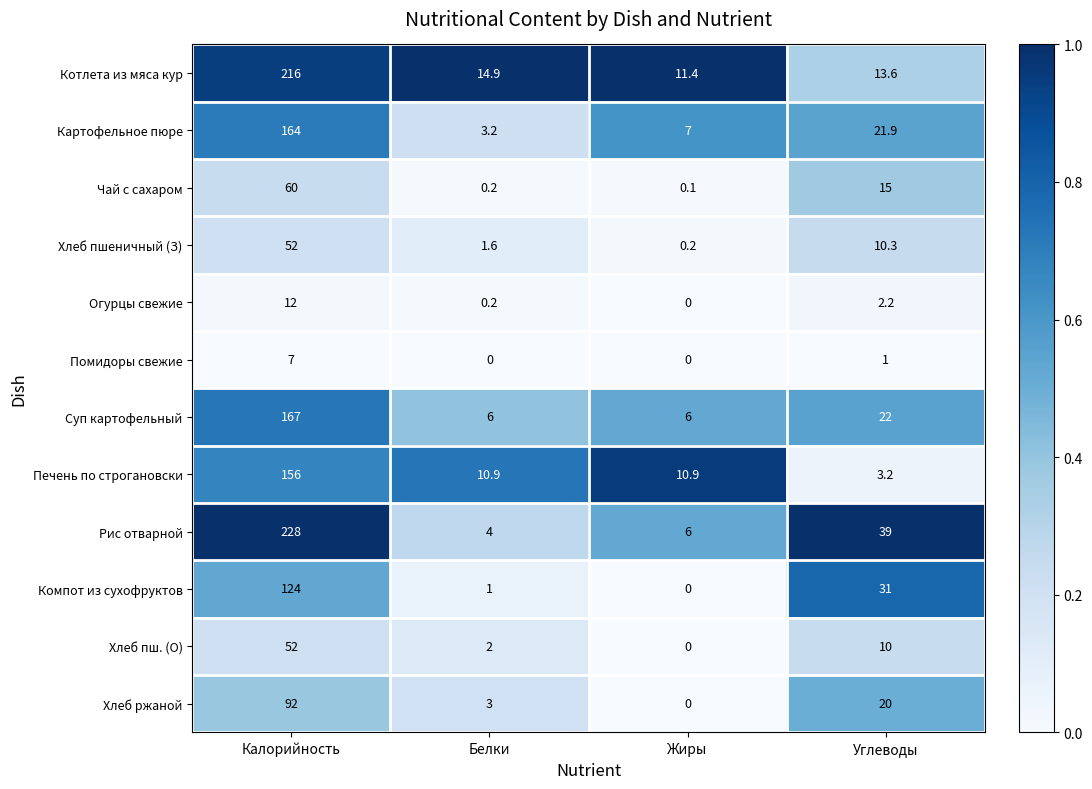

At Углеводы, list the series in order from smallest to largest.

Помидоры свежие, Огурцы свежие, Печень по строгановски, Хлеб пш. (О), Хлеб пшеничный (З), Котлета из мяса кур, Чай с сахаром, Хлеб ржаной, Картофельное пюре, Суп картофельный, Компот из сухофруктов, Рис отварной